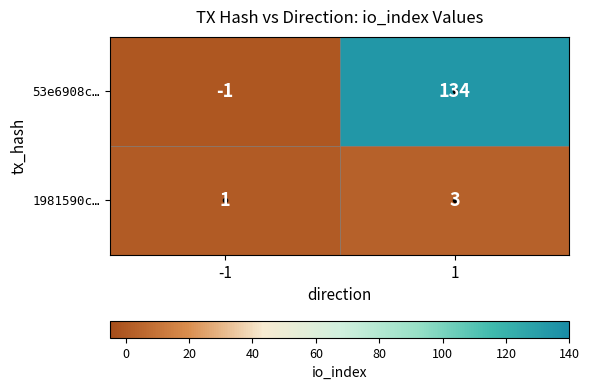

Rank the series by their maximum value, from highest to lowest.

53e6908c…, 1981590c…